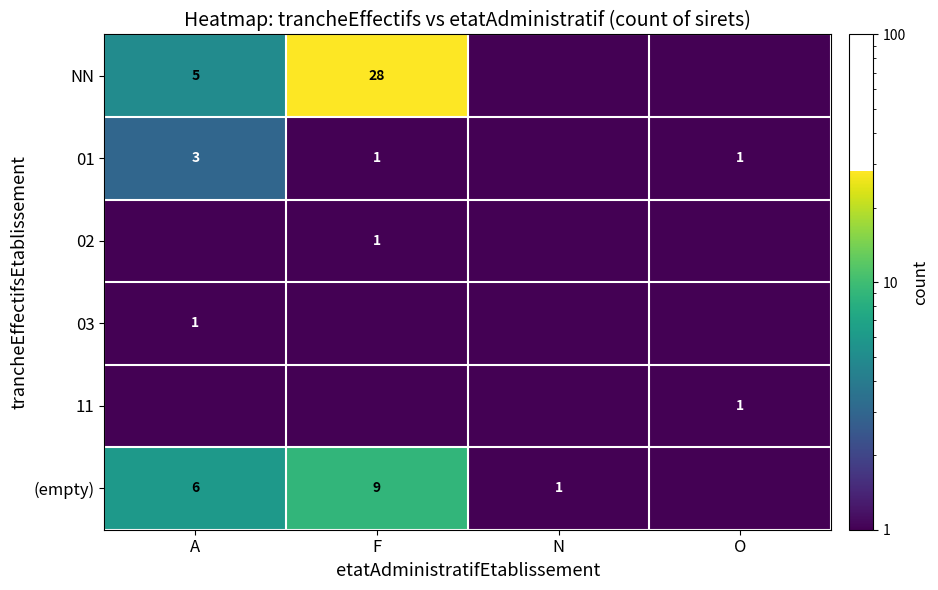

At which category is the sum across all series the highest?

F